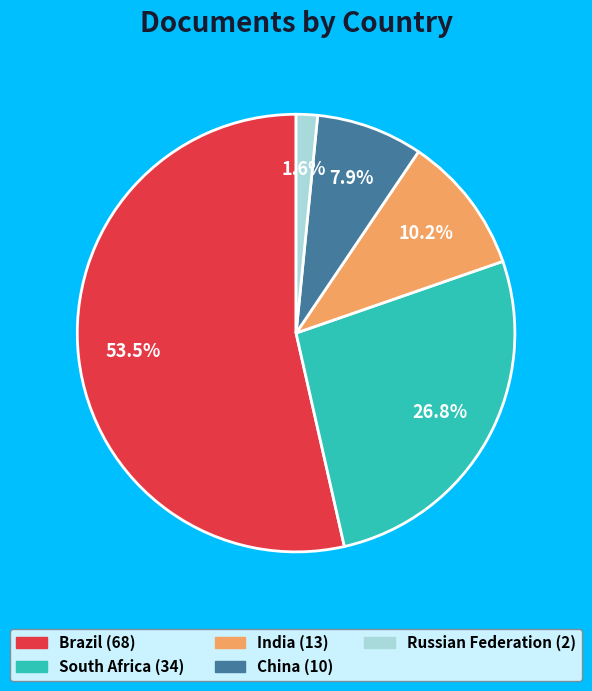

How many slices are in this pie chart?

5